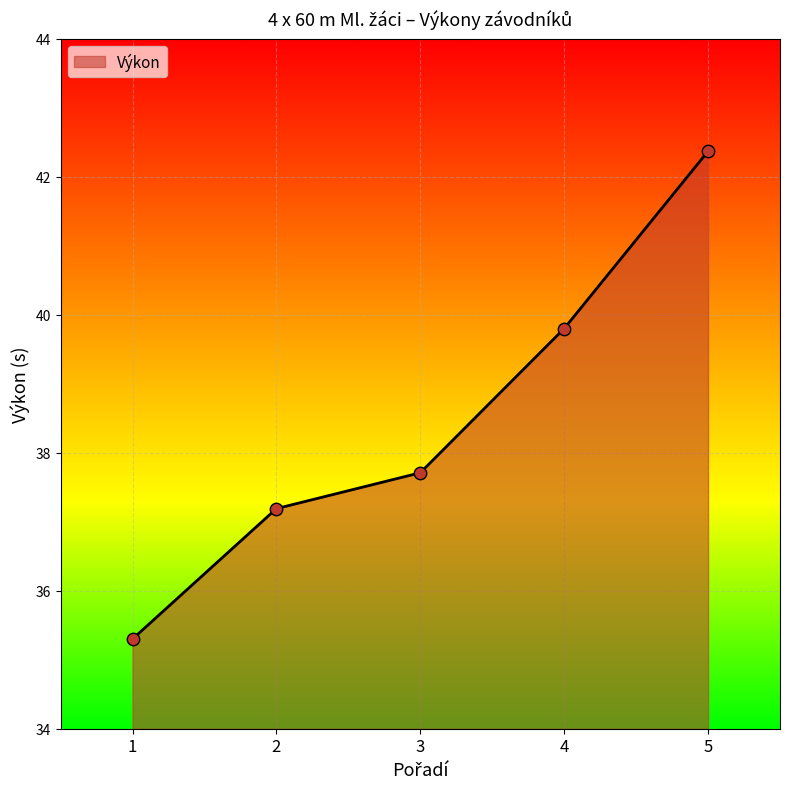

Between 4 and 1, which is larger?

4